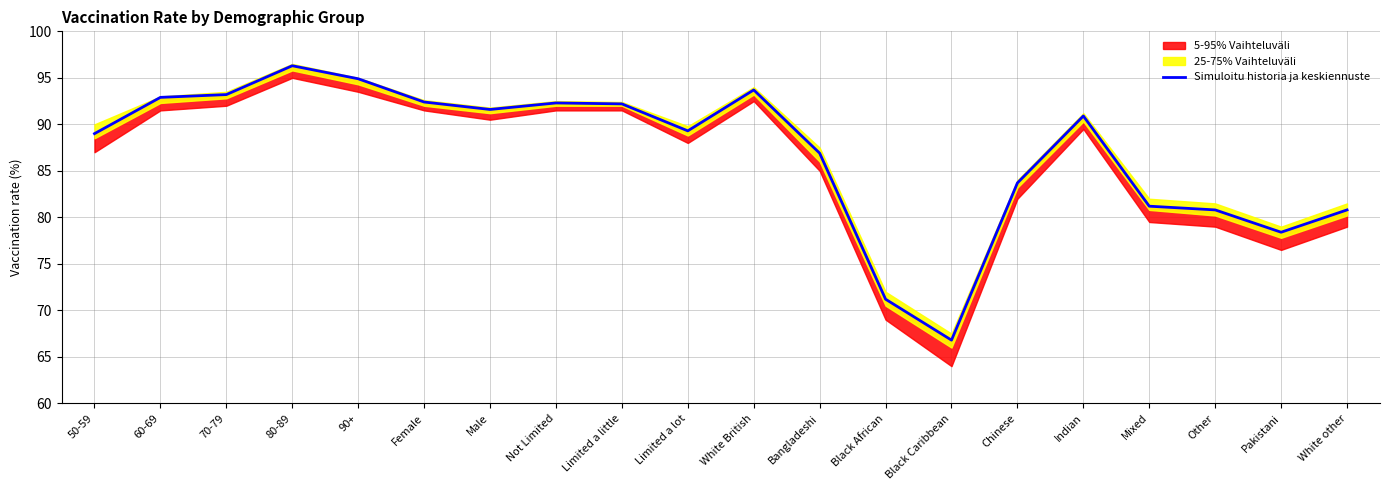

How many points are lower than both their immediate neighbors (excluding endpoints)?

4